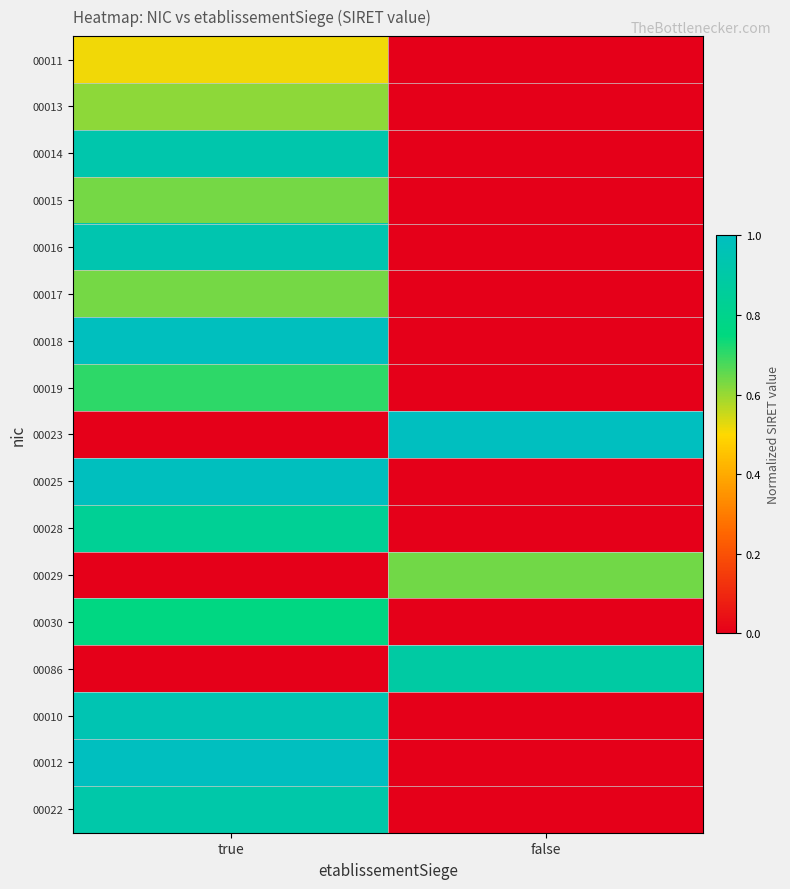

What is the spread (max minus min) of values at false?

1.0